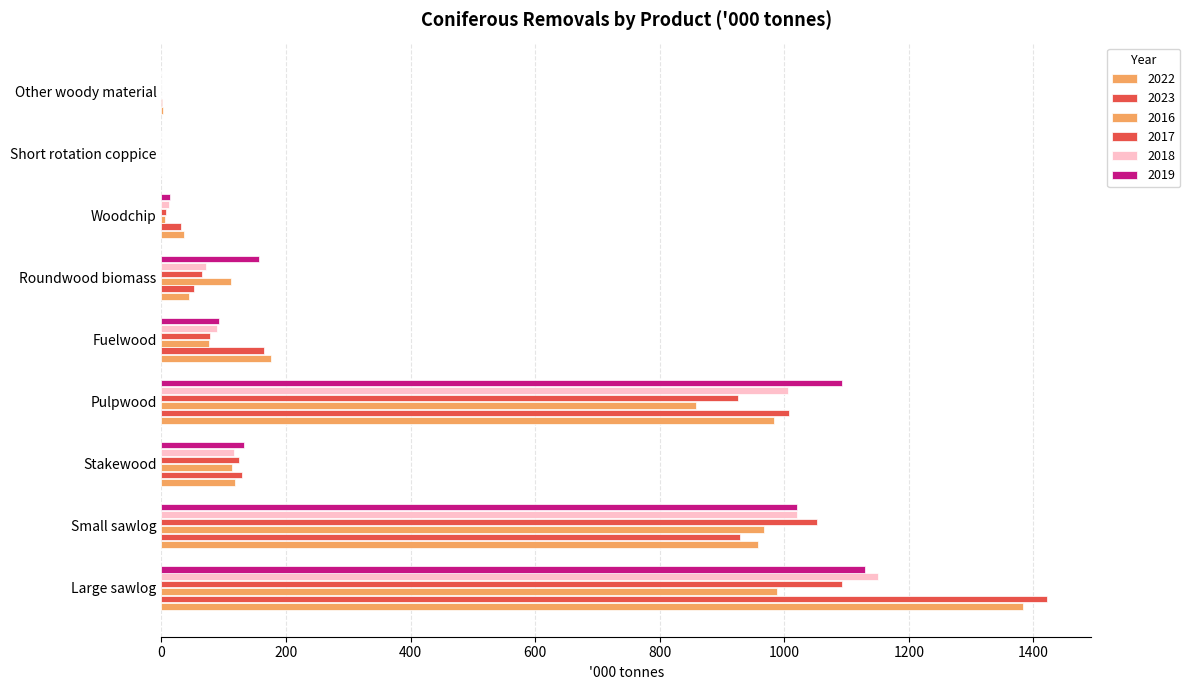

Reading left to right, what are all the values shown in this chart?

2022: Large sawlog=1384	Small sawlog=958	Stakewood=119	Pulpwood=983	Fuelwood=176	Roundwood biomass=44	Woodchip=37	Short rotation coppice=0	Other woody material=2
2023: Large sawlog=1422	Small sawlog=929	Stakewood=130	Pulpwood=1007	Fuelwood=164	Roundwood biomass=53	Woodchip=31	Short rotation coppice=0	Other woody material=1
2016: Large sawlog=989	Small sawlog=968	Stakewood=114	Pulpwood=858	Fuelwood=76	Roundwood biomass=112	Woodchip=6	Short rotation coppice=0	Other woody material=0
2017: Large sawlog=1092	Small sawlog=1052	Stakewood=124	Pulpwood=925	Fuelwood=78	Roundwood biomass=65	Woodchip=8	Short rotation coppice=0	Other woody material=0
2018: Large sawlog=1151	Small sawlog=1020	Stakewood=116	Pulpwood=1006	Fuelwood=90	Roundwood biomass=71	Woodchip=12	Short rotation coppice=0	Other woody material=0
2019: Large sawlog=1130	Small sawlog=1020	Stakewood=133	Pulpwood=1092	Fuelwood=93	Roundwood biomass=156	Woodchip=14	Short rotation coppice=0	Other woody material=0